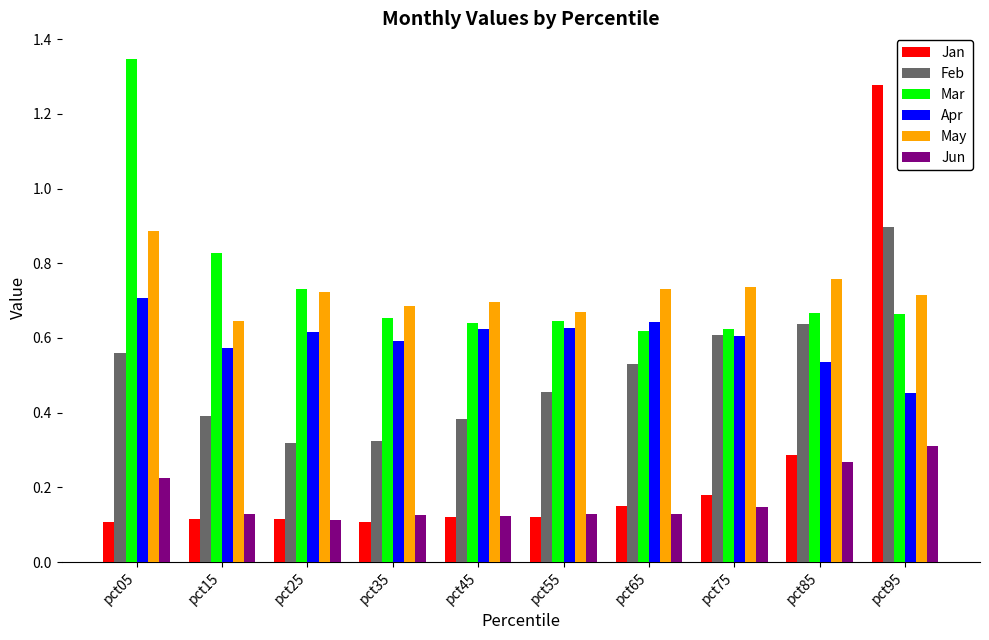

What is the difference between the highest and lowest values at pct05?

1.2